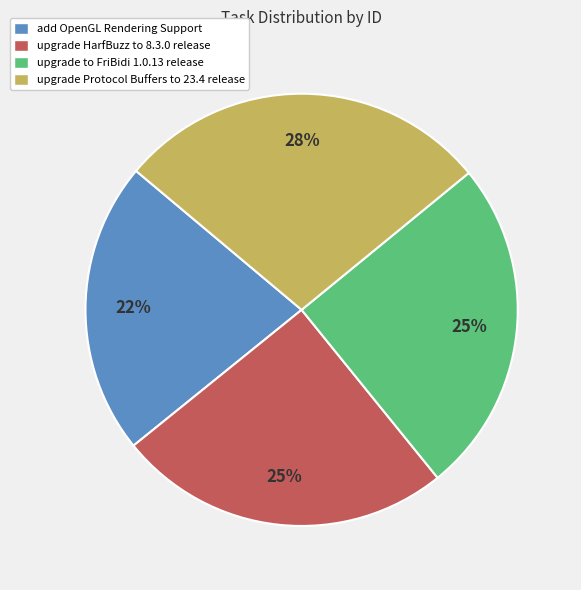

Which slice is the smallest?

add OpenGL Rendering Support